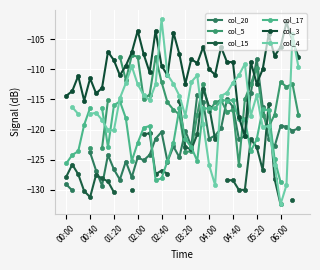

In col_20, how many points are lower than both neighbors (excluding endpoints)?

11